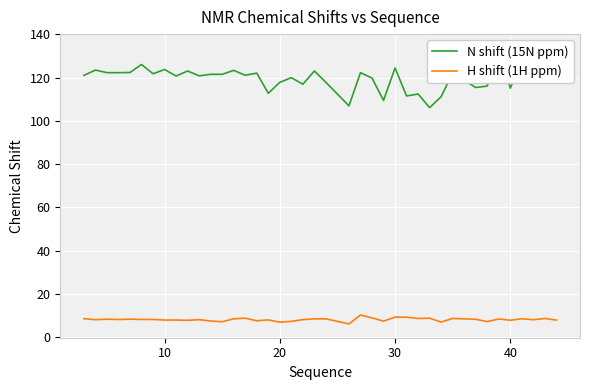

What is the highest value of the H shift (1H ppm) series?

10.2